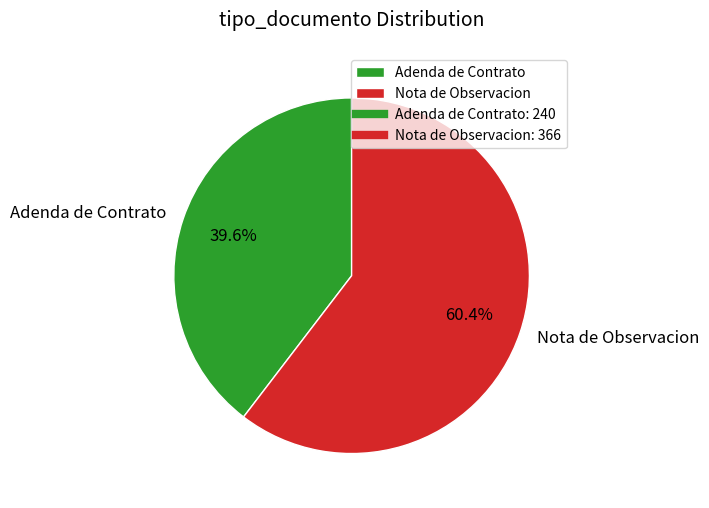

Approximately how many times larger is the value at Adenda de Contrato compared to Nota de Observacion?

0.7